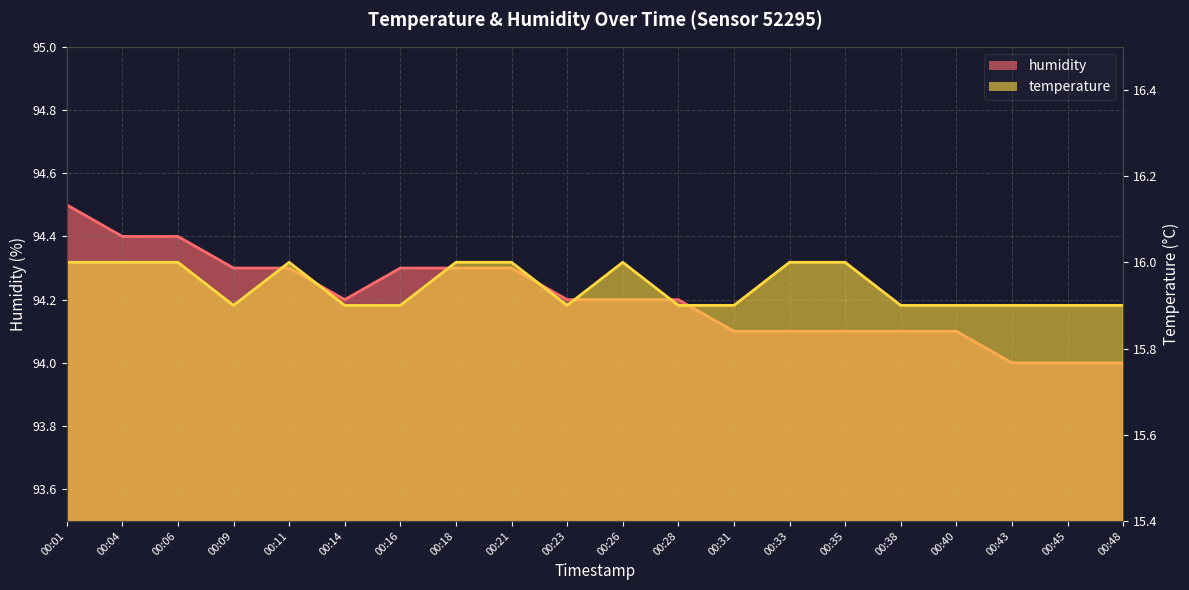

How many interior local peaks does the temperature series have?

2